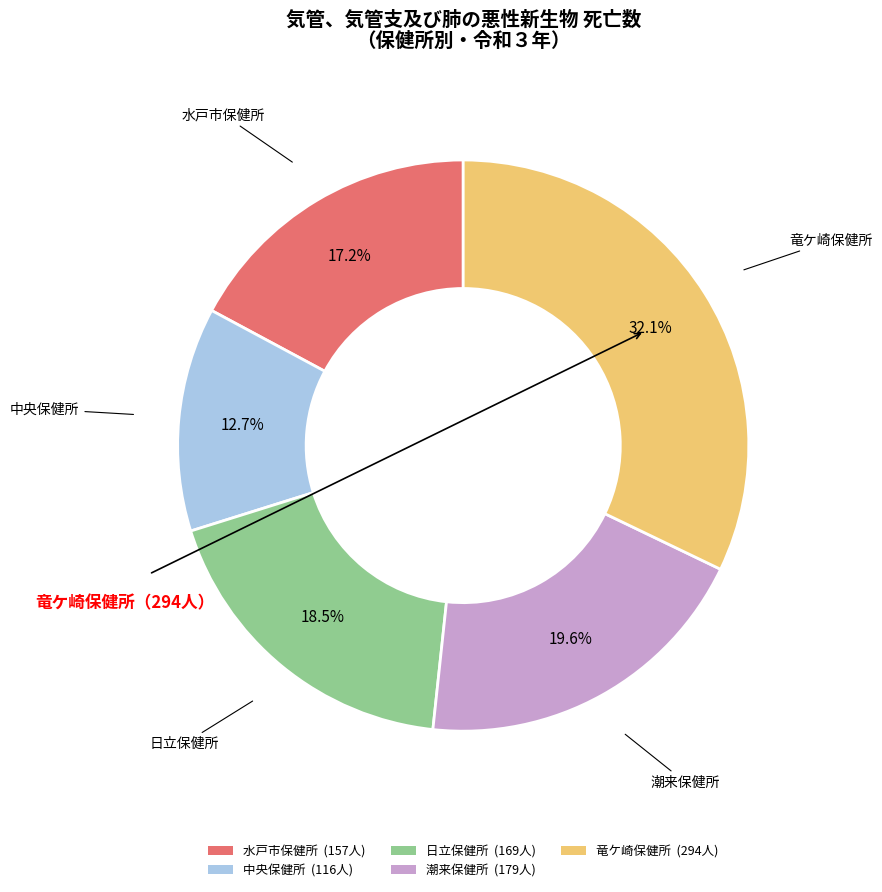

Which category has the biggest portion of the pie?

竜ケ崎保健所